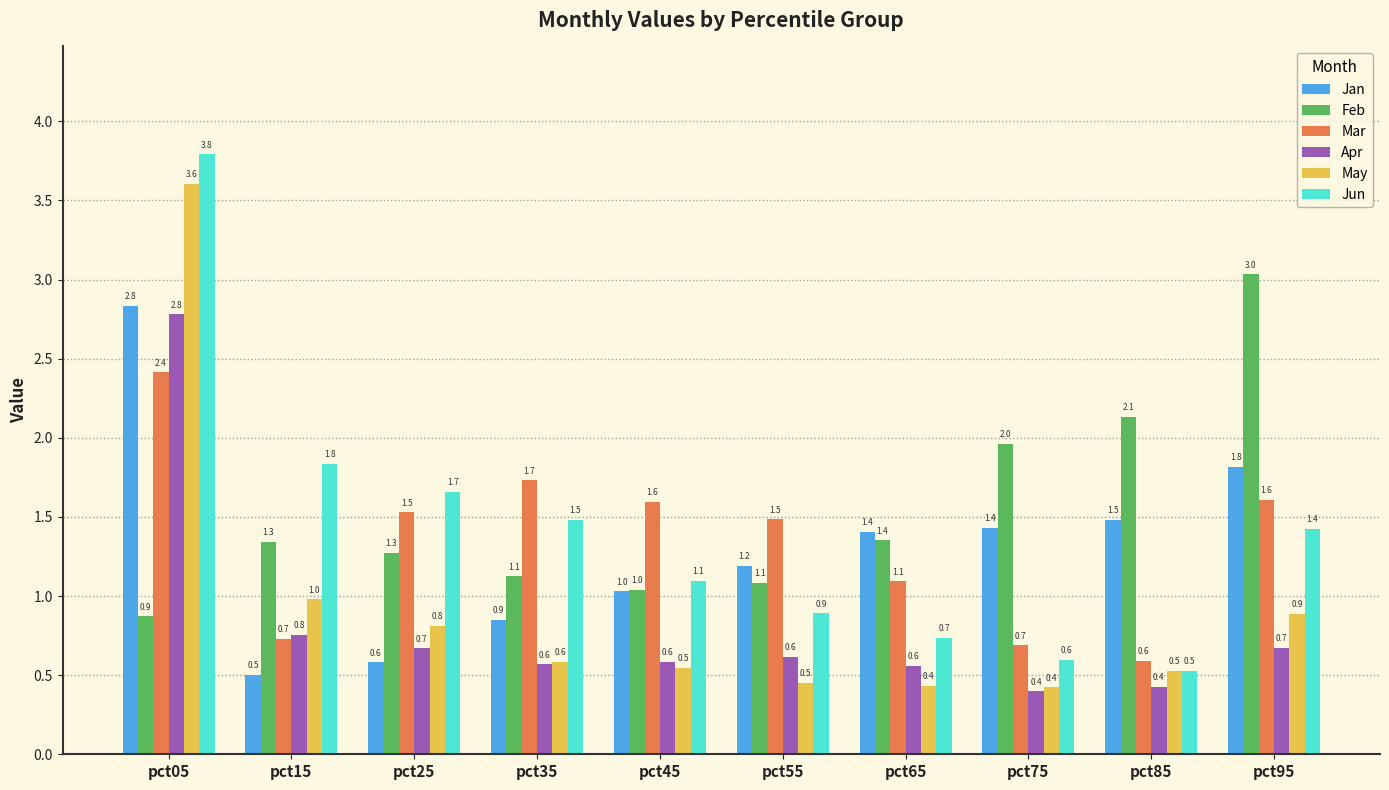

What is the greatest value displayed?

3.8